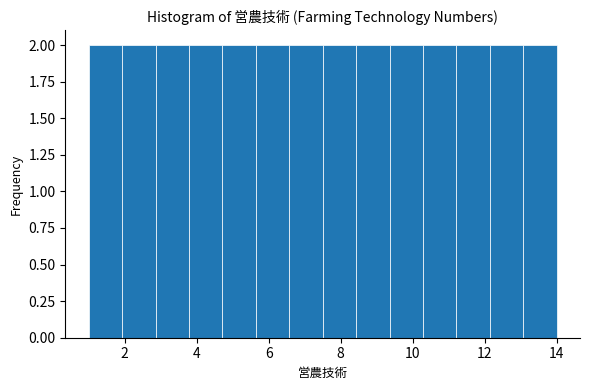

Reading left to right, list every bar in this chart as the range it spans on the x-axis followed by its height. Neither the bar edges nor the heights are printed on the chart, so give them approximately, as read against the axes.

1.0 to 2.0: 2
2.0 to 2.8: 2
2.8 to 3.8: 2
3.8 to 4.8: 2
4.8 to 5.6: 2
5.6 to 6.6: 2
6.6 to 7.6: 2
7.6 to 8.4: 2
8.4 to 9.4: 2
9.4 to 10.2: 2
10.2 to 11.2: 2
11.2 to 12.2: 2
12.2 to 13.0: 2
13.0 to 14.0: 2